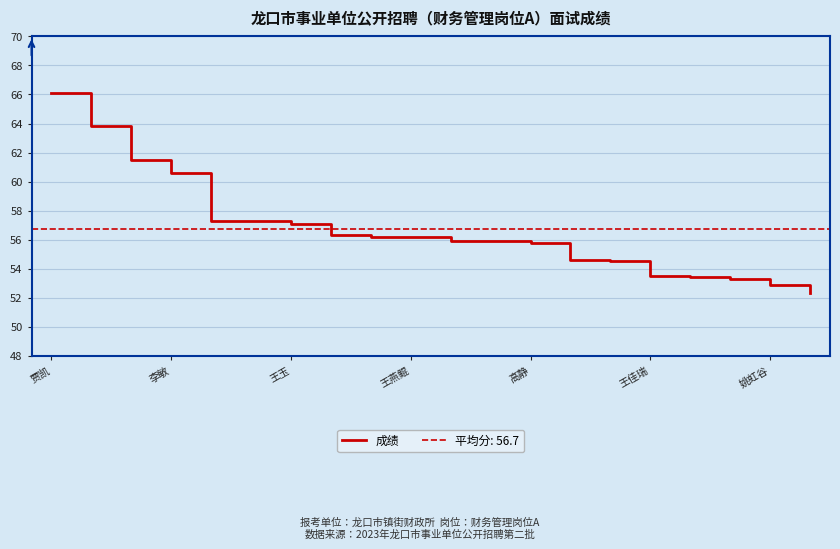

What is the minimum value for 成绩?

52.3